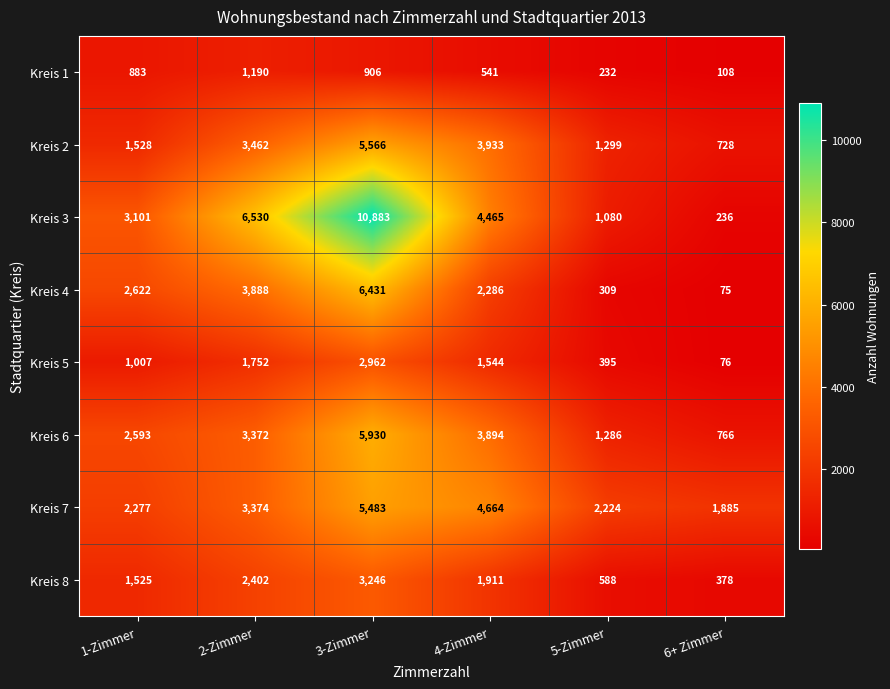

What is the difference between the highest and lowest values at 3-Zimmer?

9977